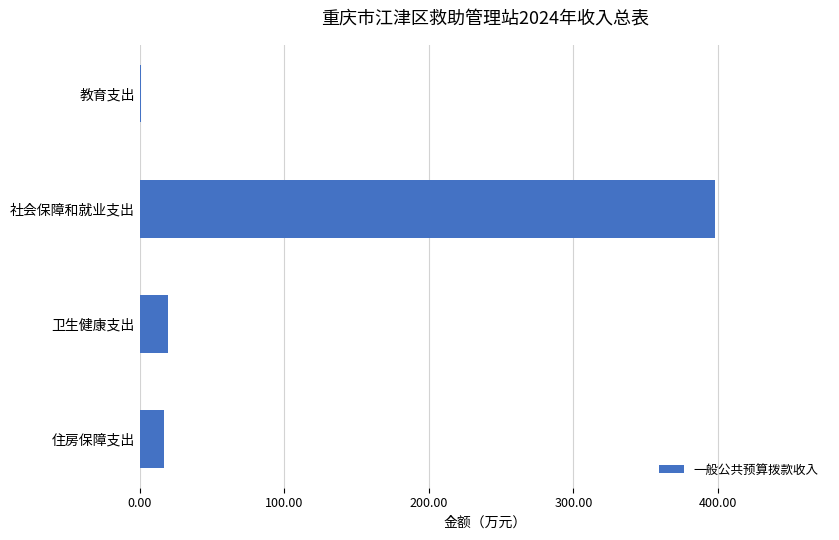

Between 教育支出 and 社会保障和就业支出, which is larger?

社会保障和就业支出